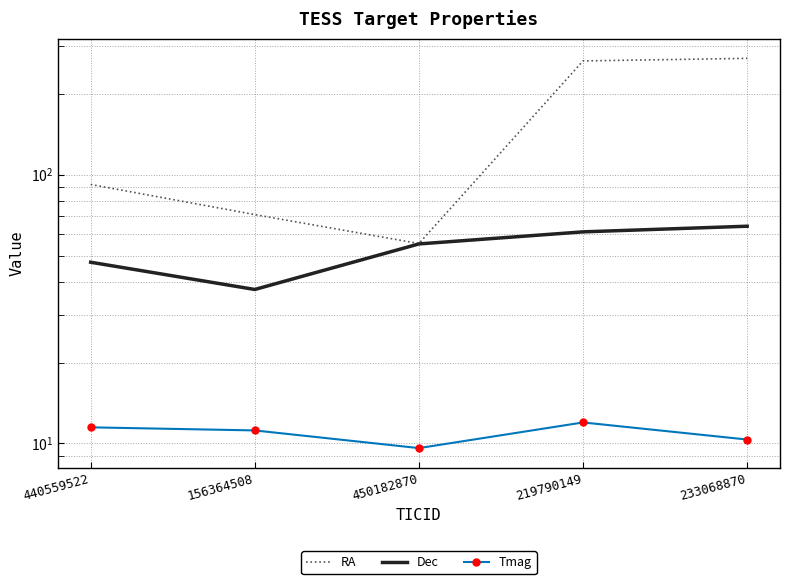

What is the difference between the maximum and second lowest values in the RA series?

199.6